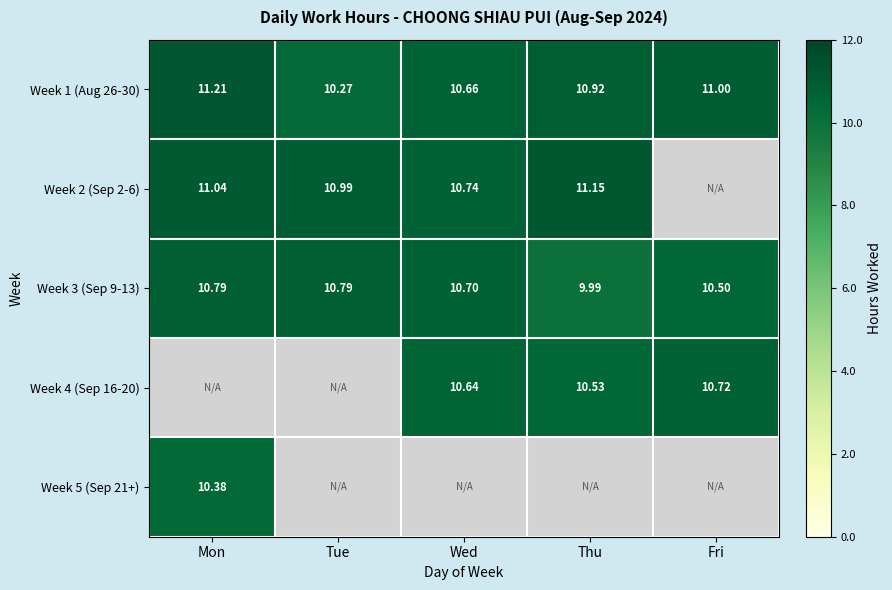

What is the sum of the Week 1 (Aug 26-30) values at Mon and Fri?

22.2